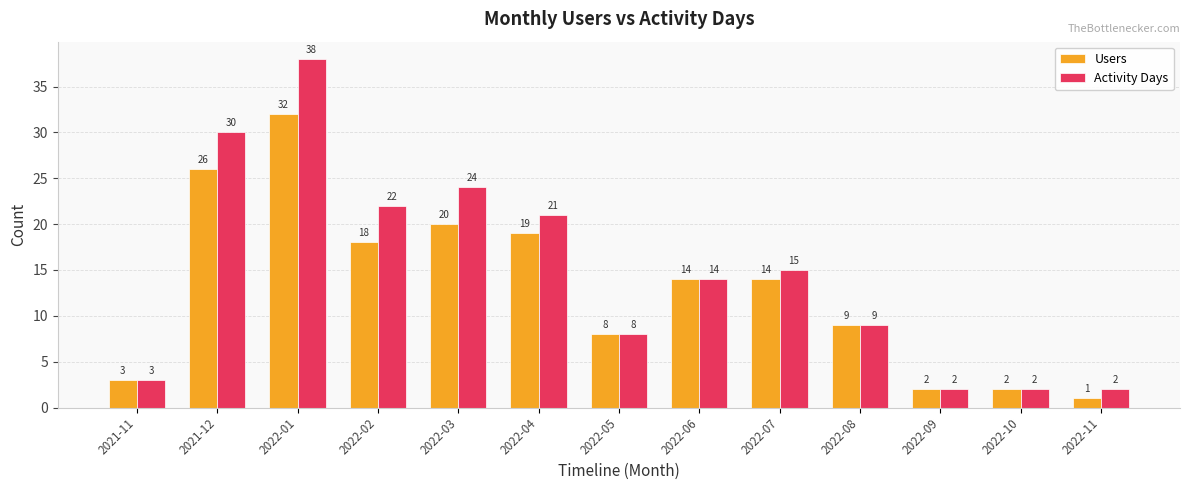

At how many categories does at least one series exceed 37?

1